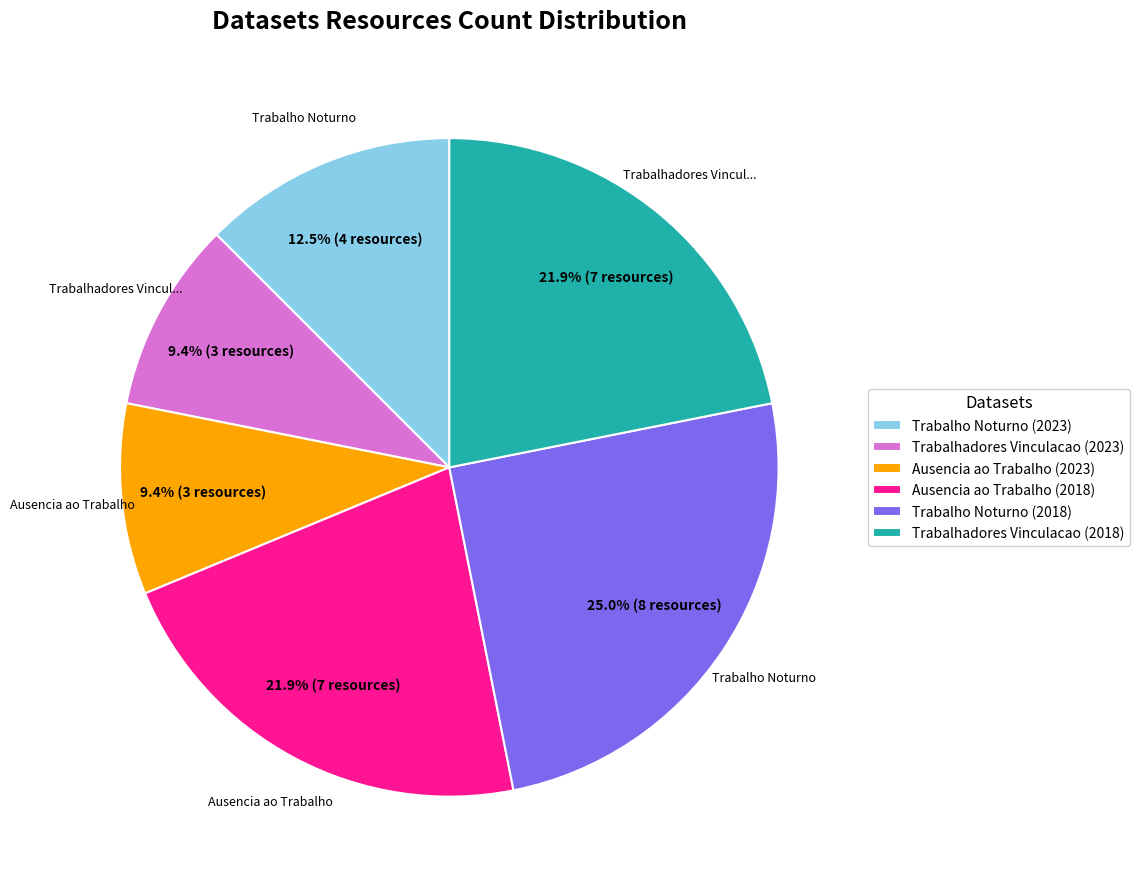

Is the sum of Trabalho Noturno (2018) and Trabalho Noturno (2023) greater than half?

No